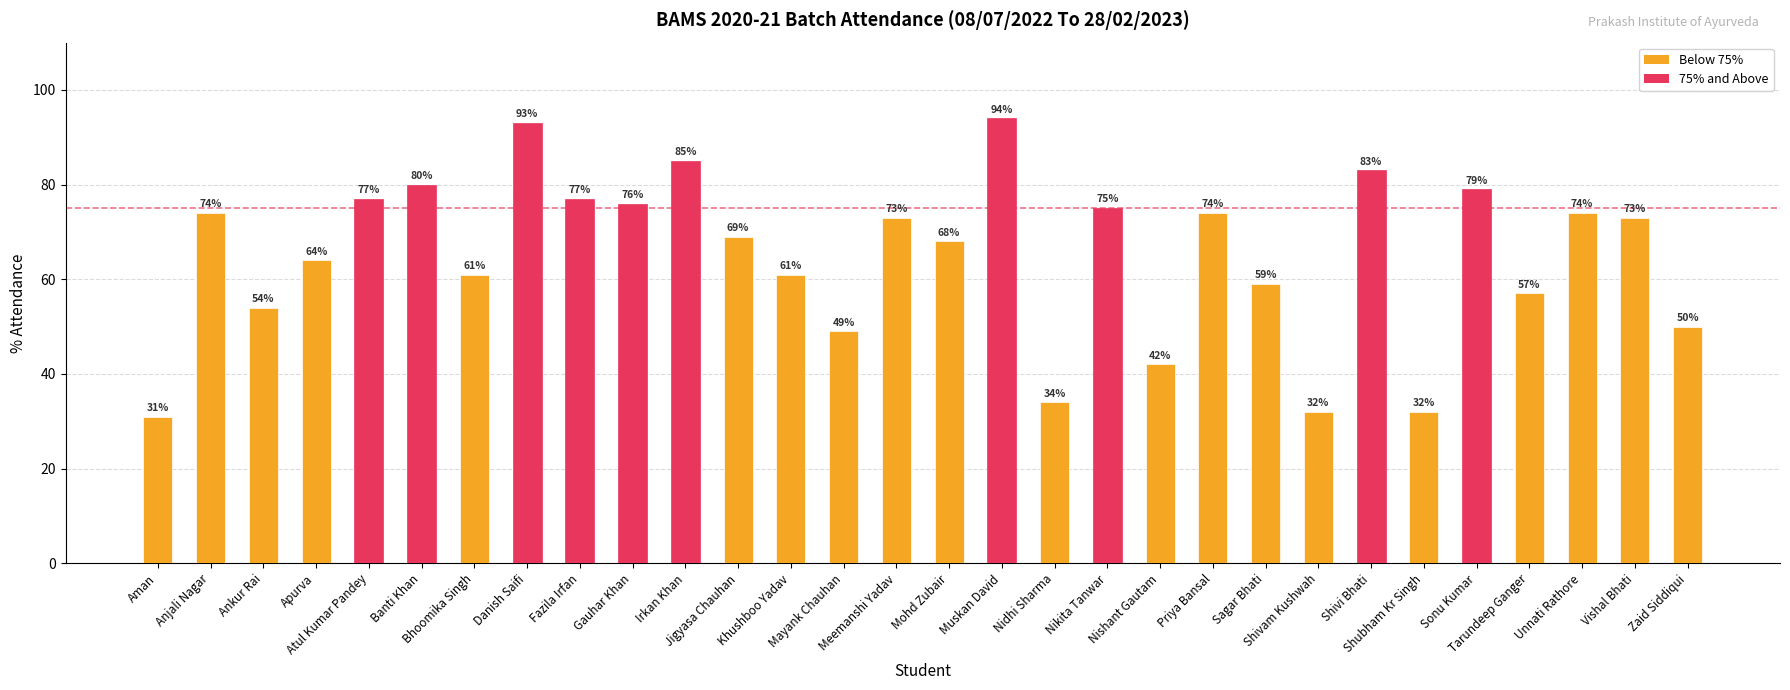

What position from the left is Jigyasa Chauhan?

12